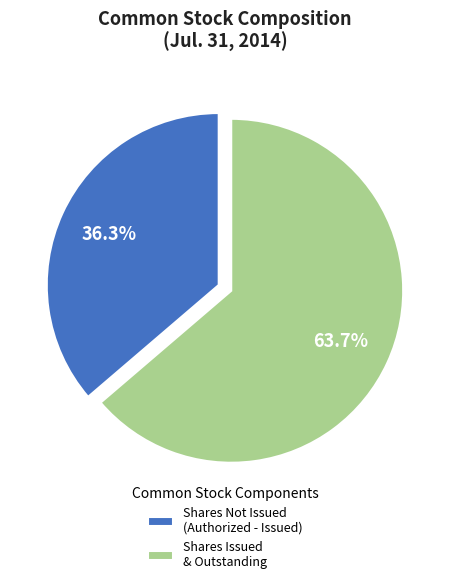

Rank the categories by value from highest to lowest.

Shares Issued & Outstanding, Shares Not Issued (Authorized - Issued)